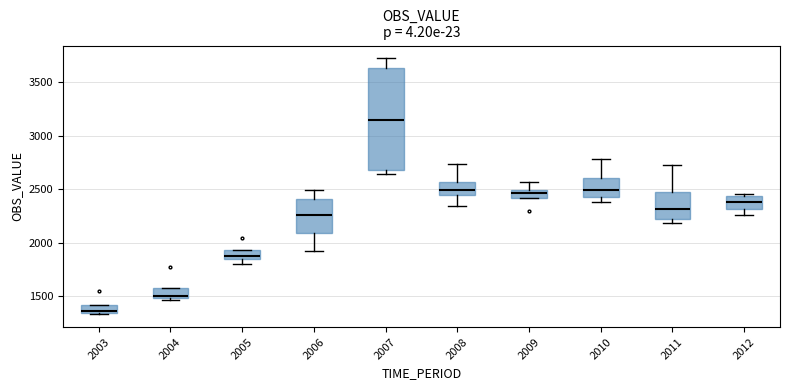

Where is the upper edge of the box at x = 2008 on the y-axis? The values are not printed on the chart, so give them approximately, as read against the axis.

2550